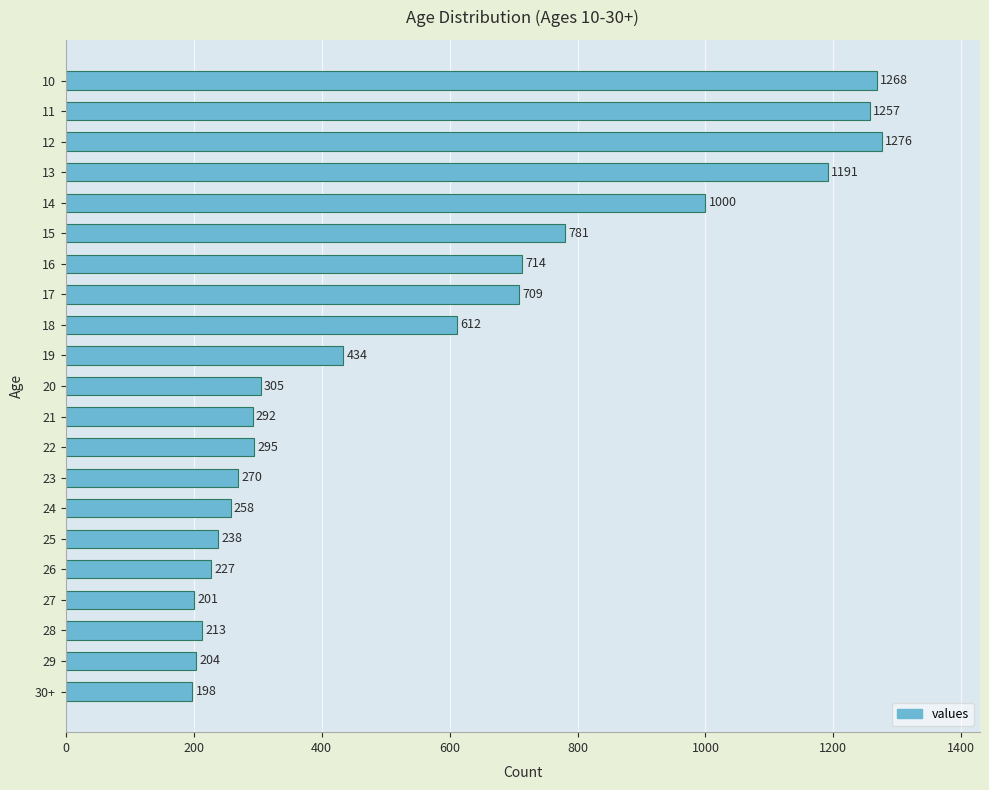

Does the chart contain stacked bars?

No